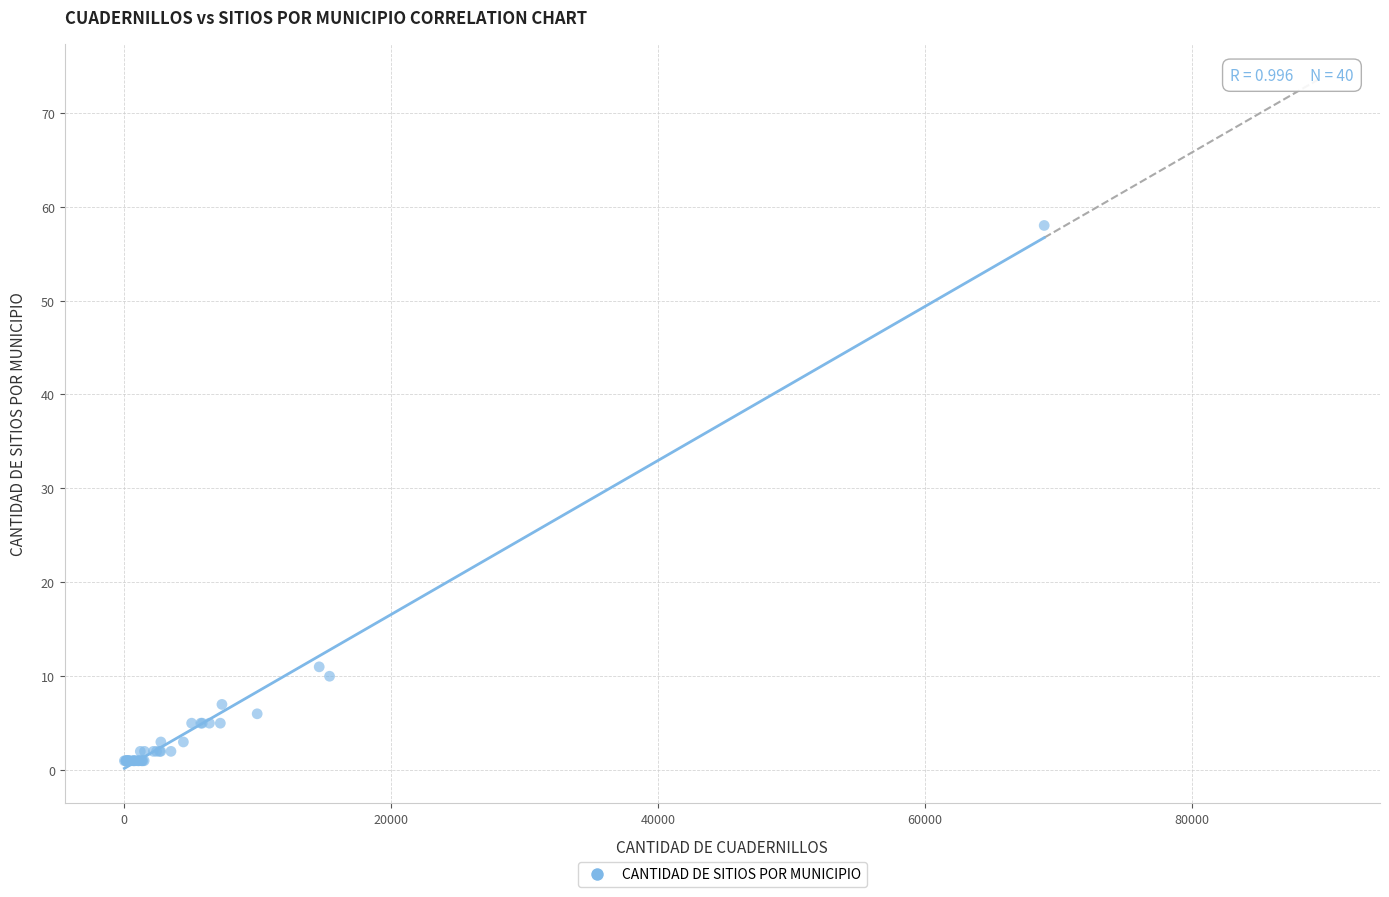

What Y value in the scatter plot is closest to 29?

11